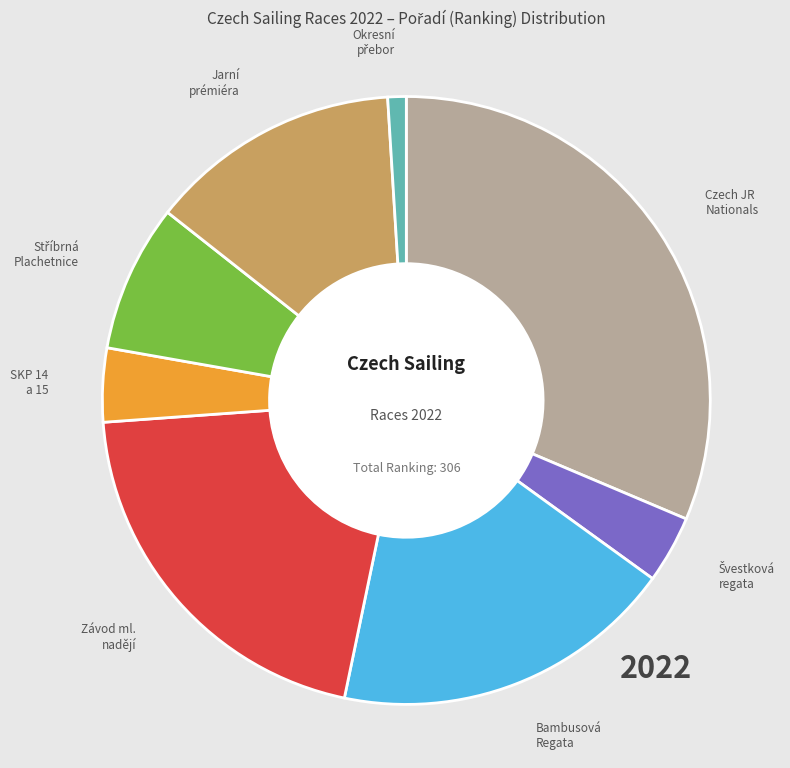

Does any single category account for the majority?

No